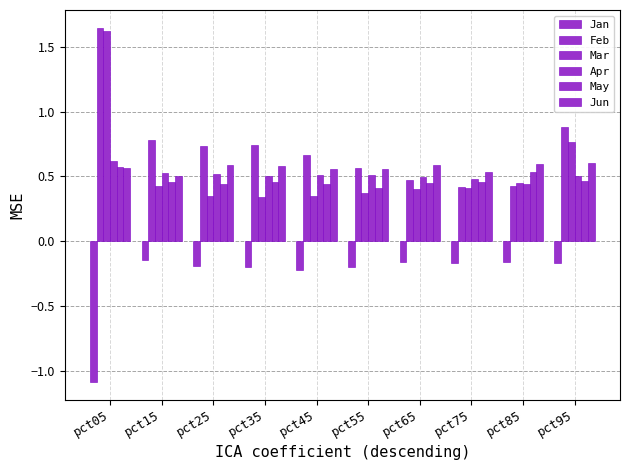

The Apr series shows 0.8 at pct35. True or false?

False